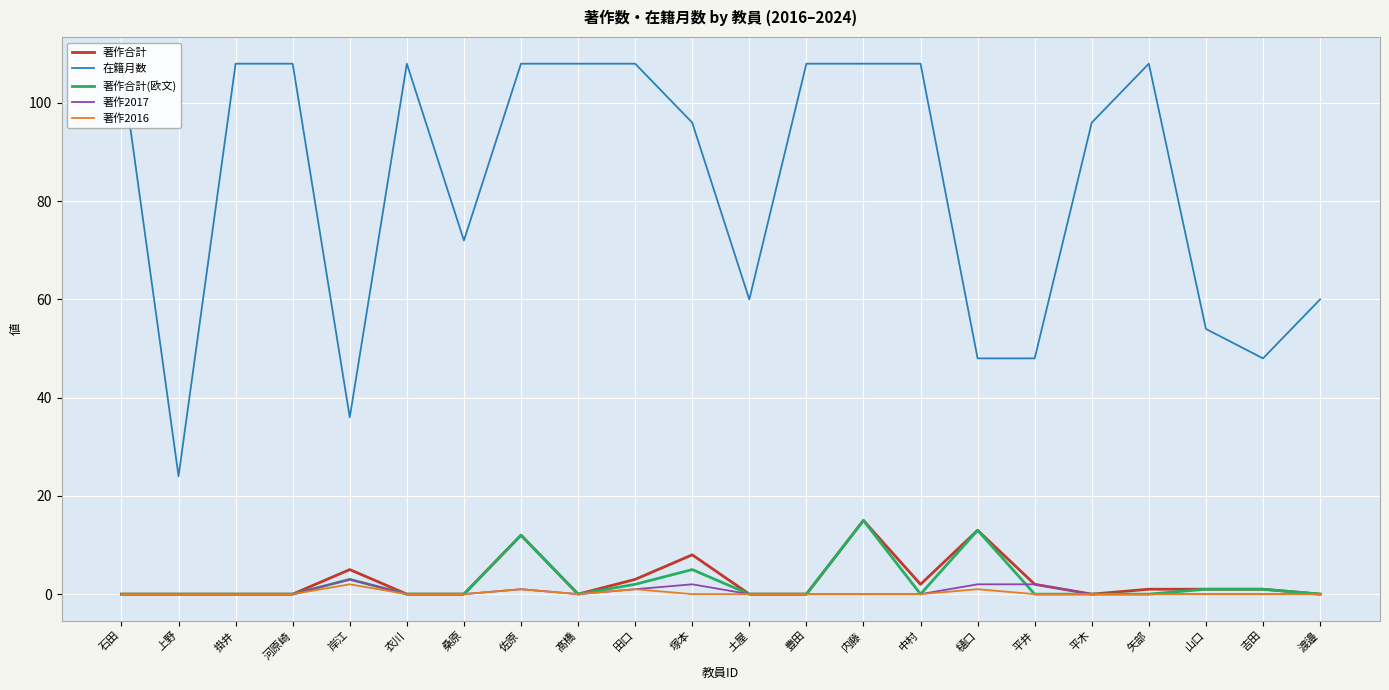

Which category has the highest value across all series?

石田